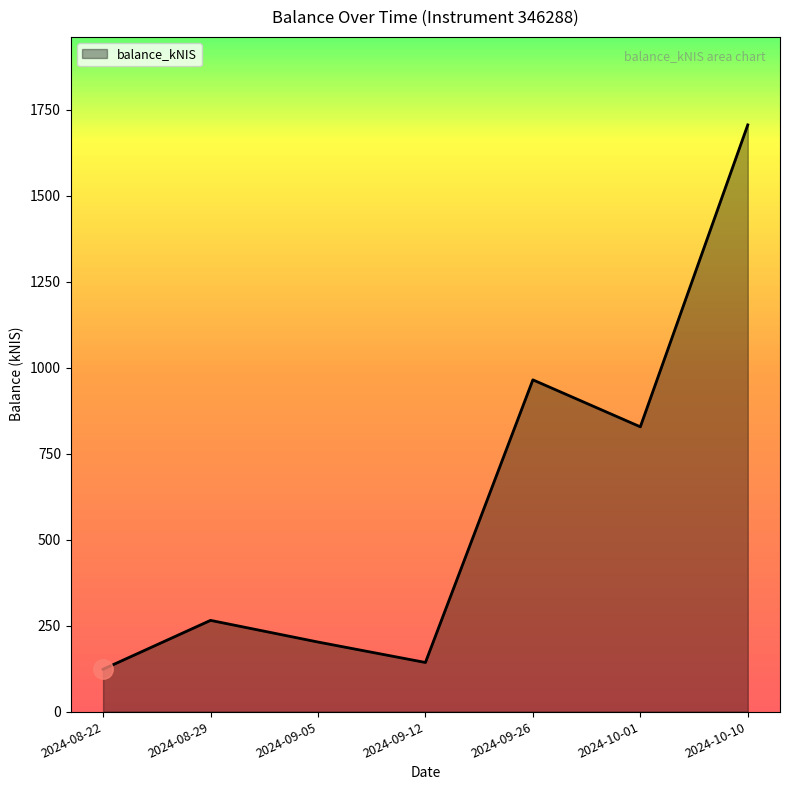

What is the ratio of the value at 2024-08-29 to the value at 2024-09-26?

0.3